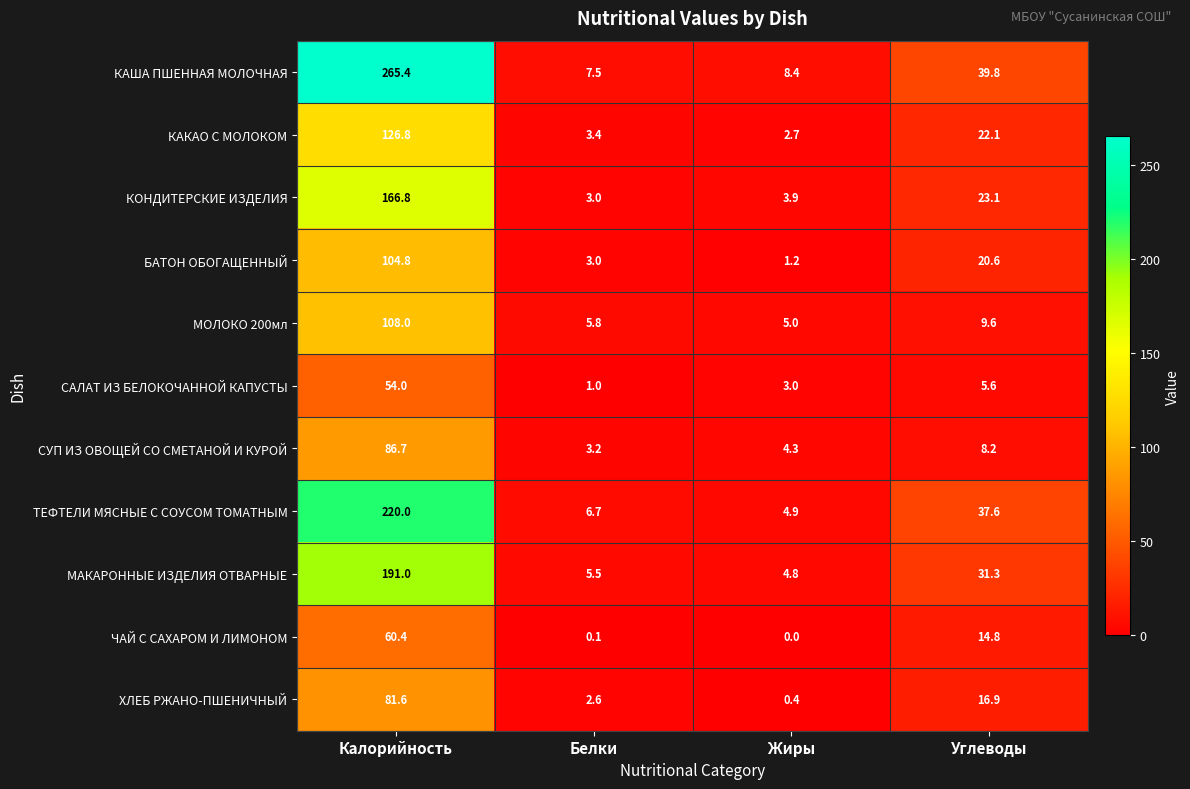

How many categories are shown in the chart?

4